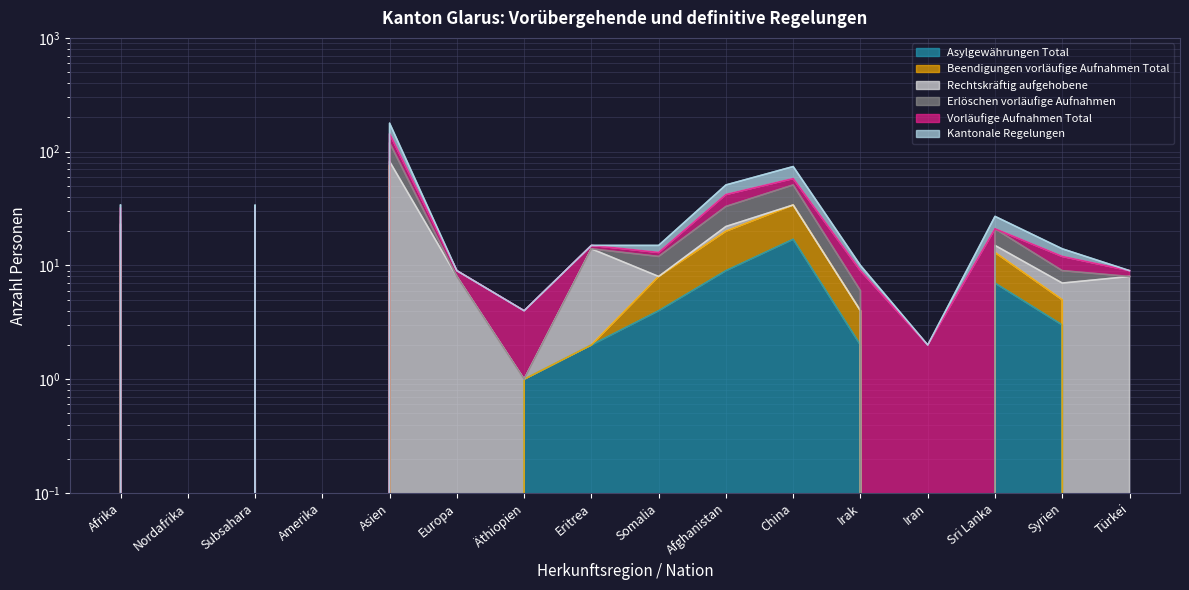

How many interior local valleys does the Beendigungen vorläufige Aufnahmen Total series have?

4